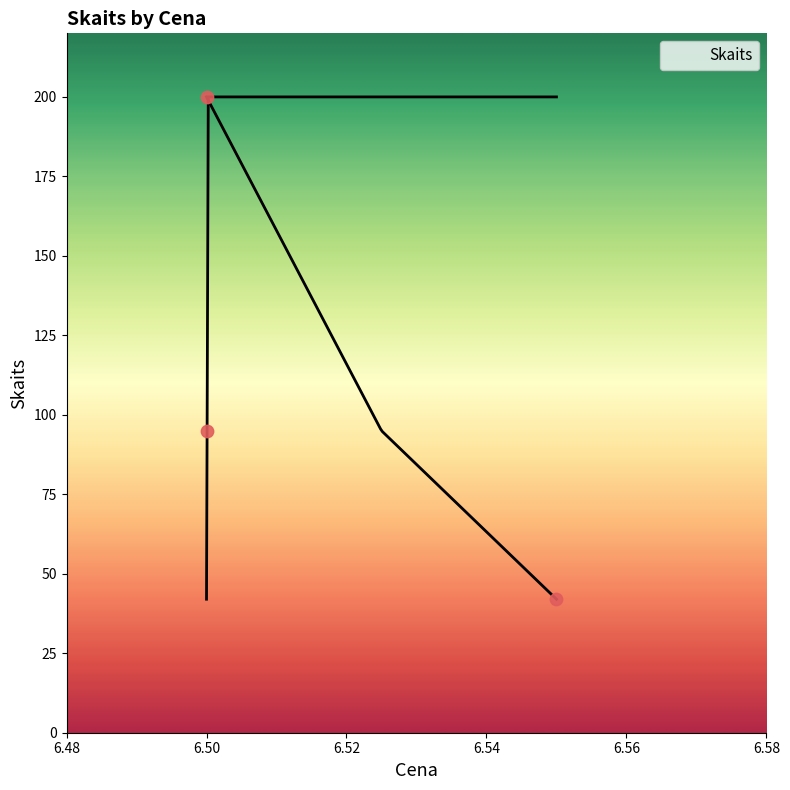

Which has a higher value, 6.5 or 6.5?

6.5